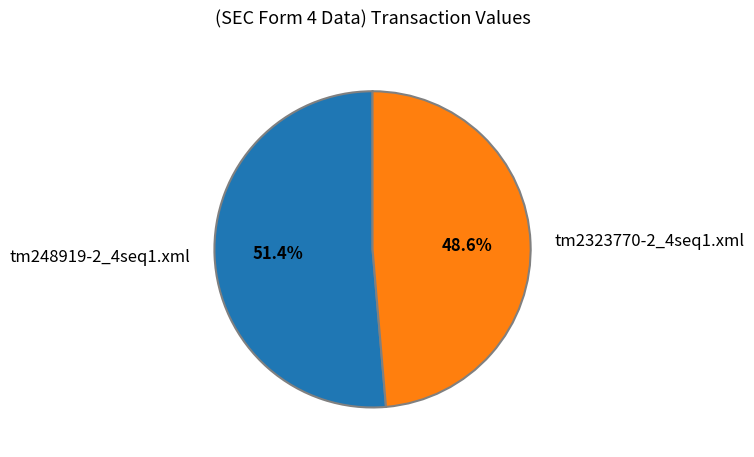

To the nearest percent, what portion does tm248919-2_4seq1.xml represent?

51%